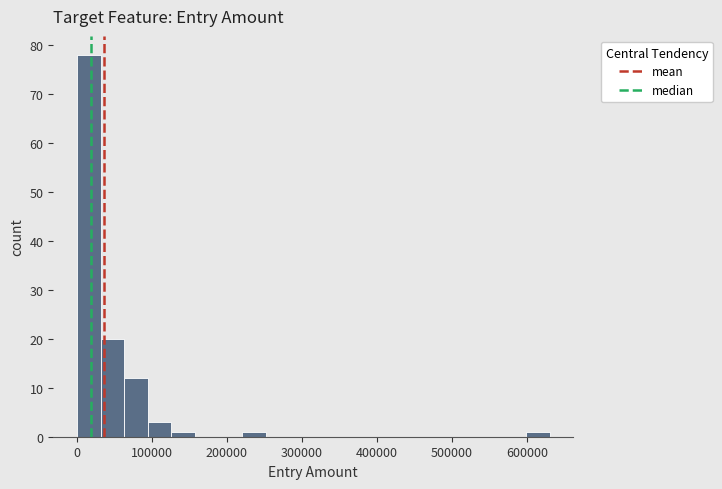

Read against the x-axis, roughly where is the centre of the tallest bar?

20000